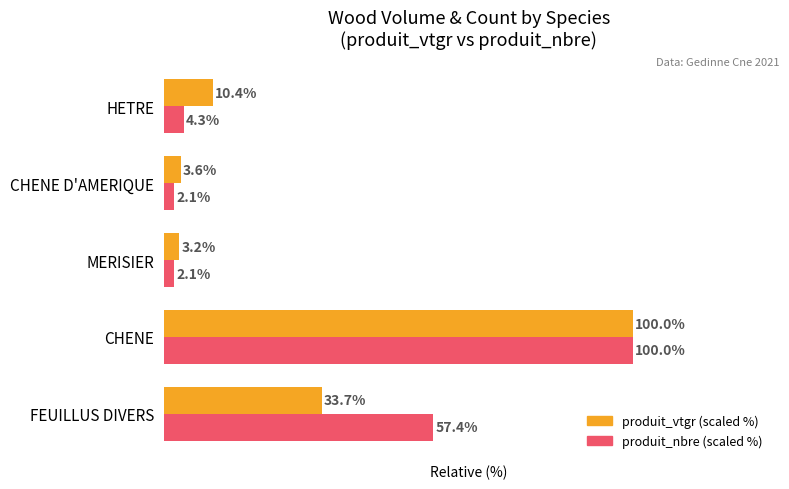

Is the value of produit_vtgr (scaled %) at CHENE D'AMERIQUE greater than the value of produit_nbre (scaled %) at CHENE D'AMERIQUE?

Yes